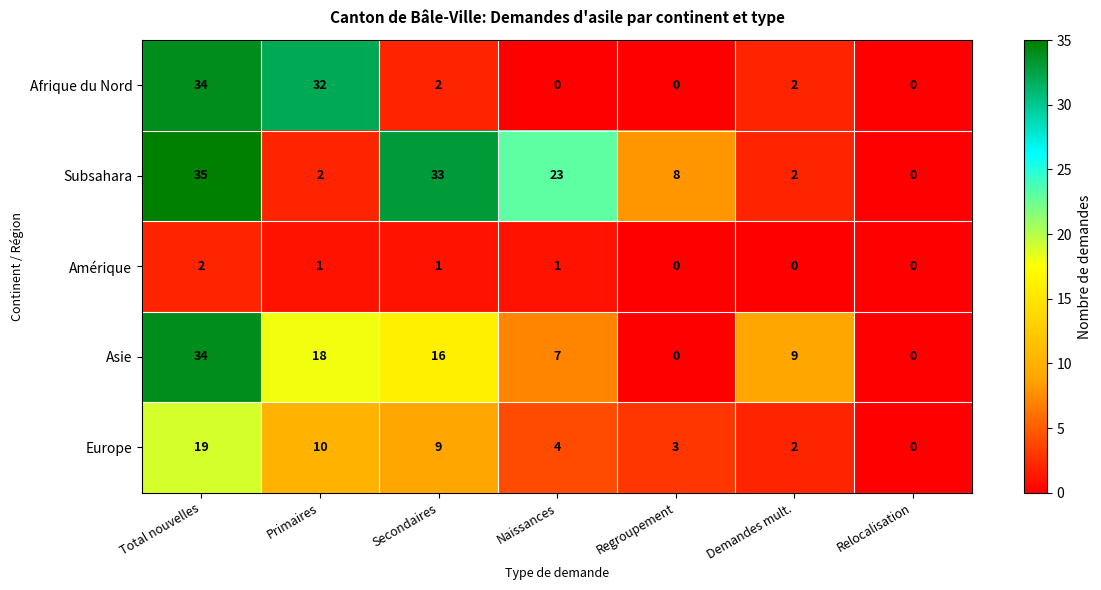

How many positive values does the Subsahara series have?

6